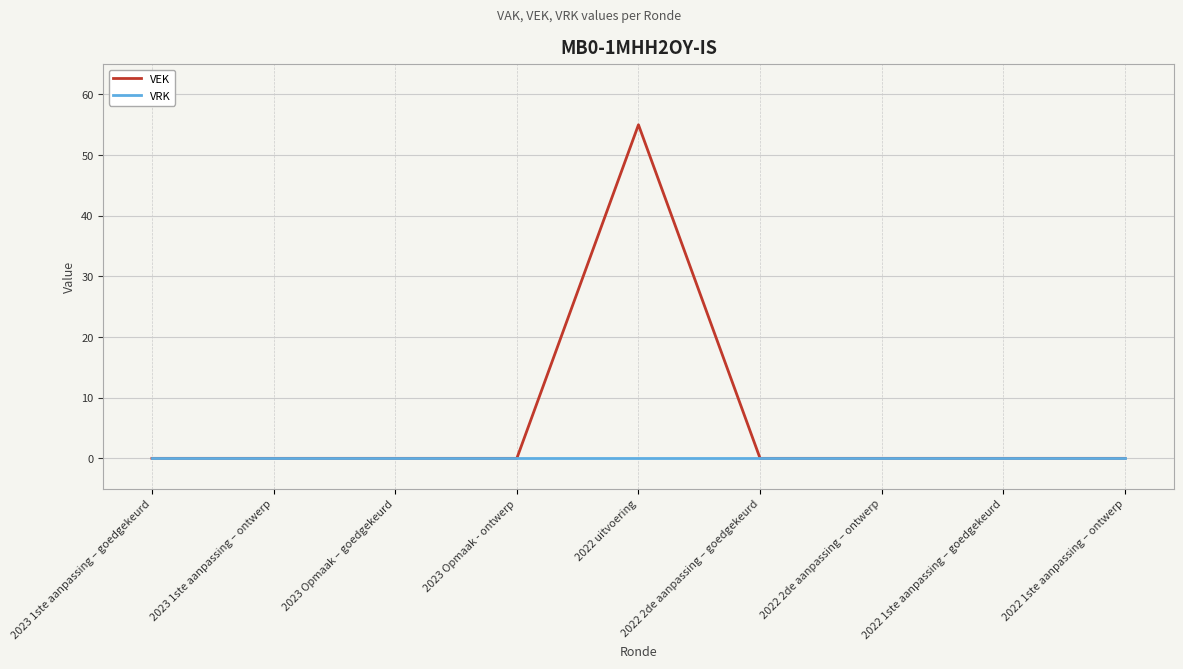

List the series in order of their peak value, lowest first.

VRK, VEK